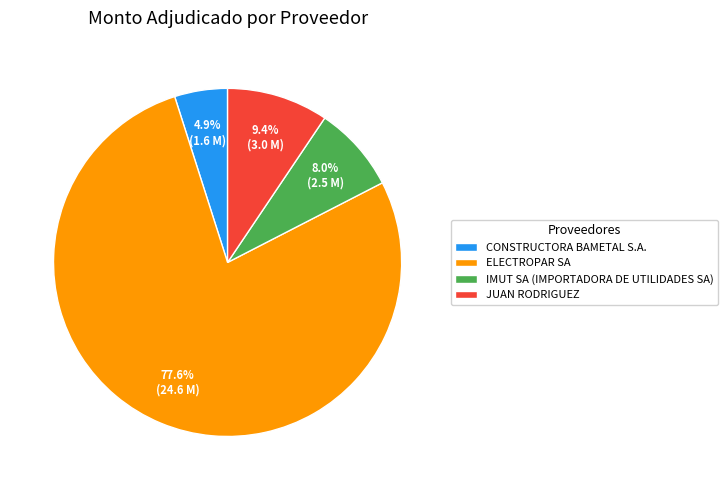

The JUAN RODRIGUEZ slice represents 9% of the pie. True or false?

True